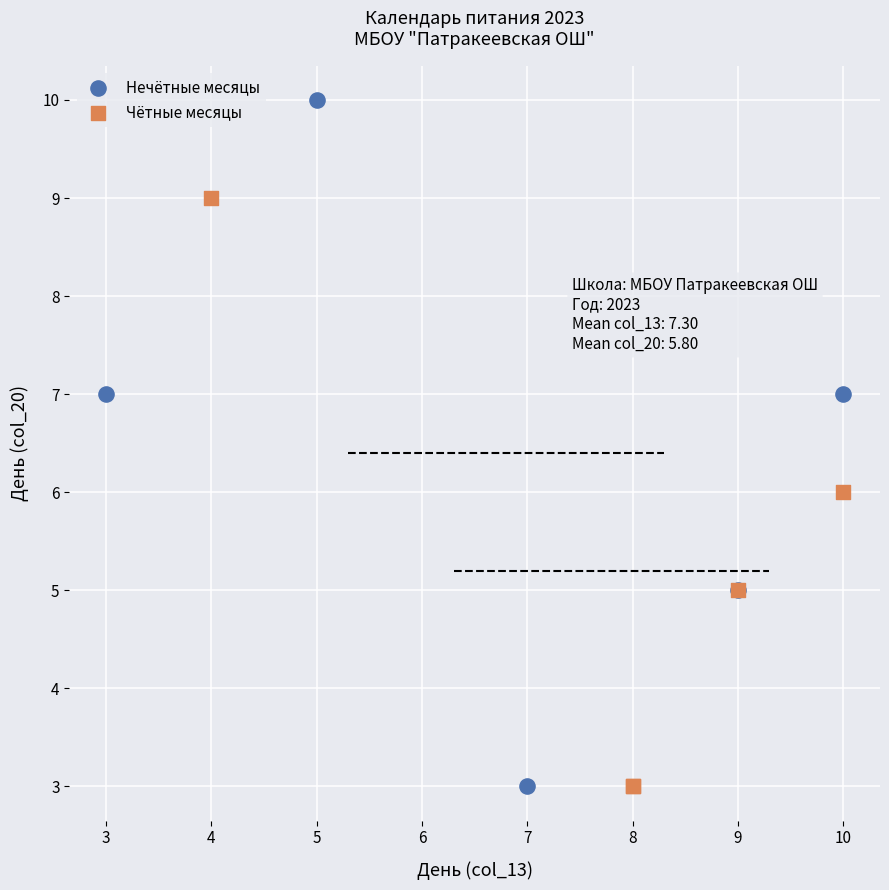

Which series contains the highest Y value?

Нечётные месяцы